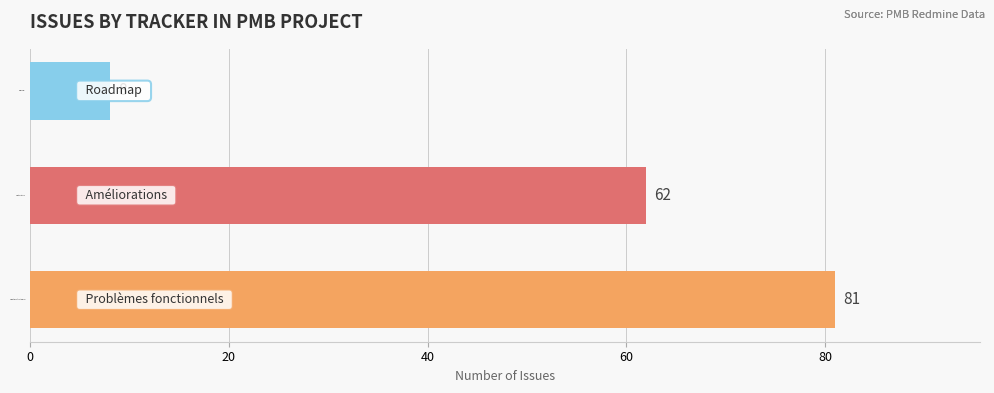

What is the greatest value displayed?

81